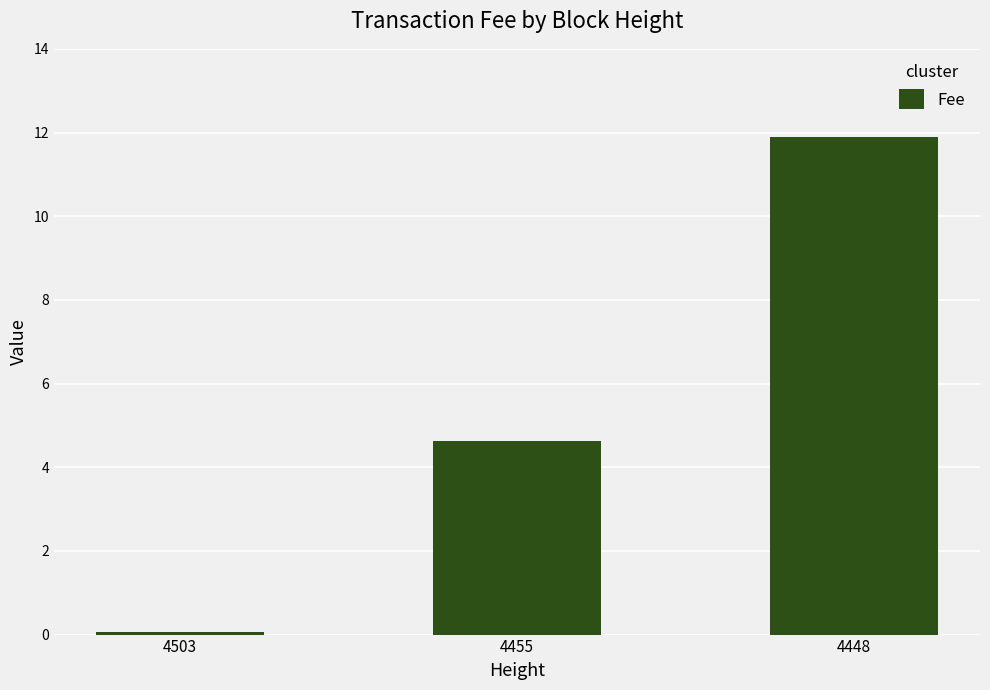

Where is the data nearest to the value 5?

4455